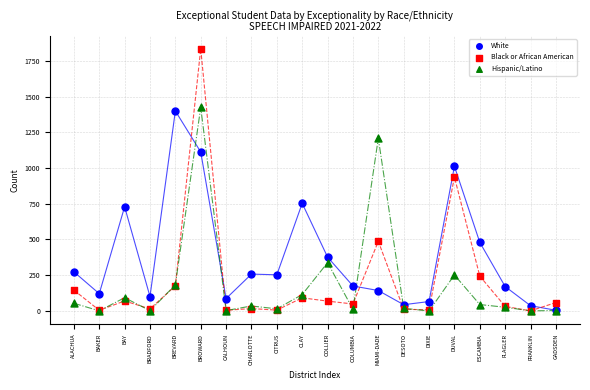

In the White series, what Y value is closest to 702?

729